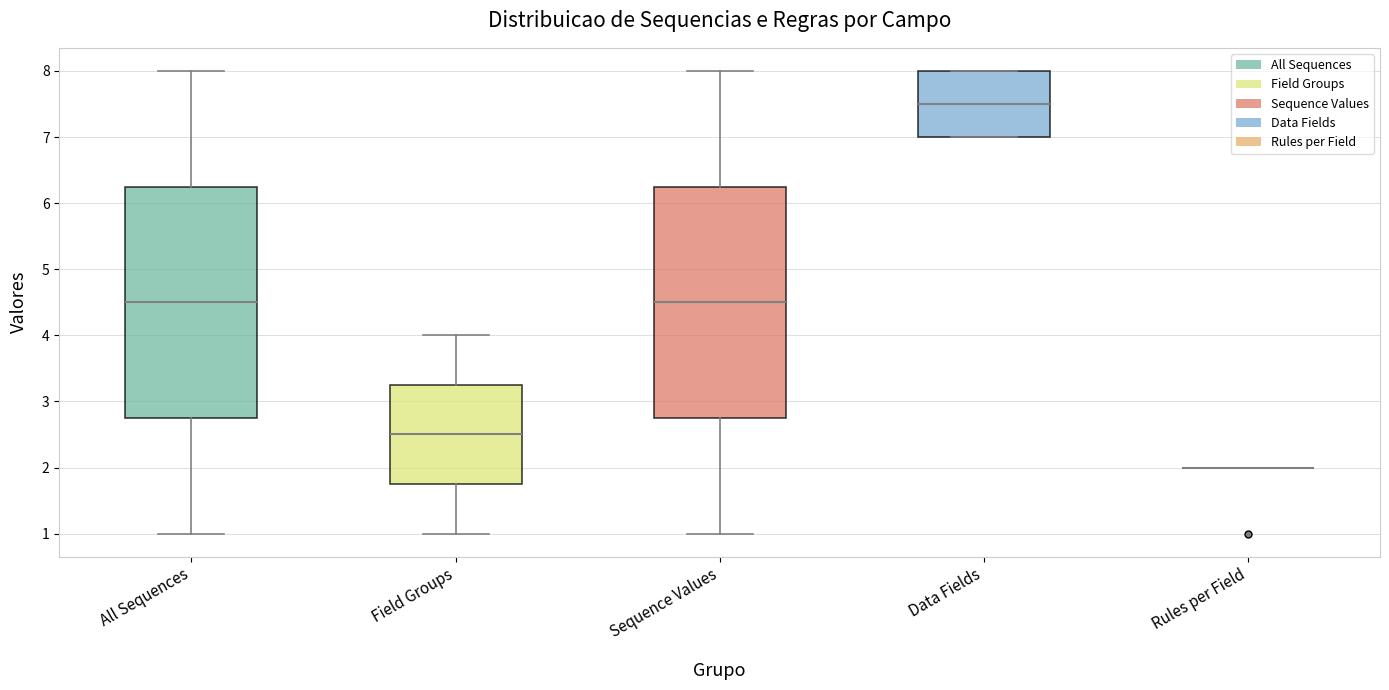

Reading left to right, transcribe this box plot: for each box, give where its median line is, the range the box spans, and where its two whiskers end, as read against the y-axis. The values are not printed on the chart, so give them approximately, as read against the axis.

All Sequences: median 4.5, box 2.8 to 6.3, whiskers 1.0 to 8.0
Field Groups: median 2.5, box 1.8 to 3.3, whiskers 1.0 to 4.0
Sequence Values: median 4.5, box 2.8 to 6.3, whiskers 1.0 to 8.0
Data Fields: median 7.5, box 7.0 to 8.0, whiskers 7.0 to 8.0
Rules per Field: box collapsed to a line at 2.0, whiskers 2.0 to 2.0